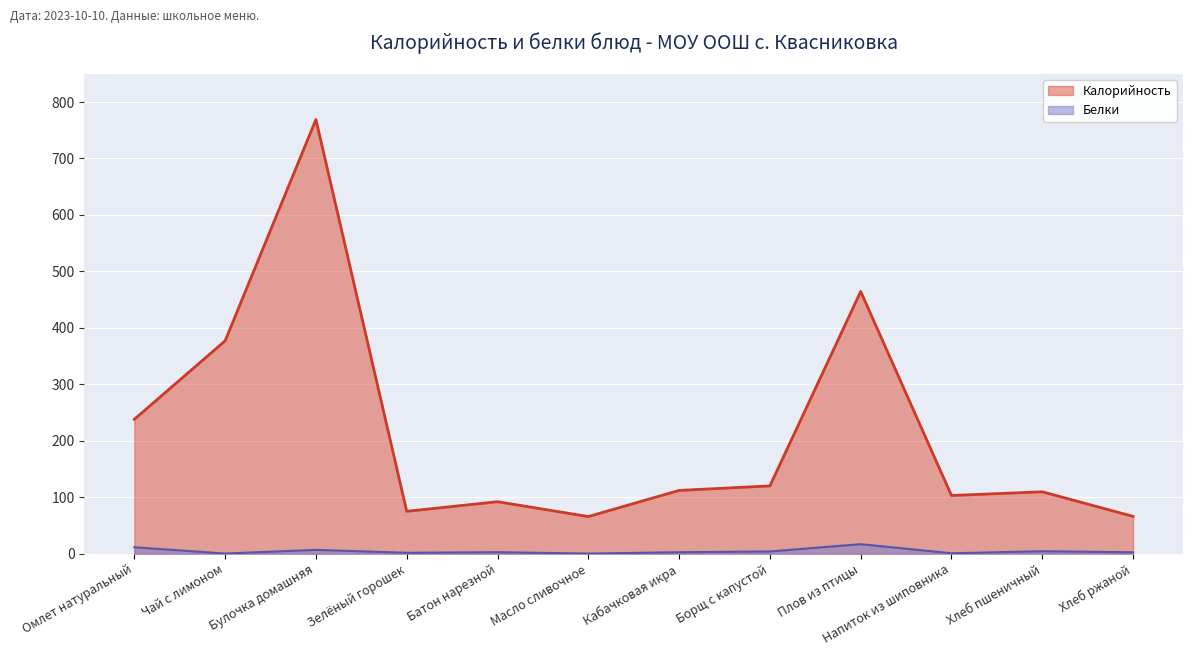

Between Чай с лимоном and Зелёный горошек, which series saw the biggest shift?

Калорийность